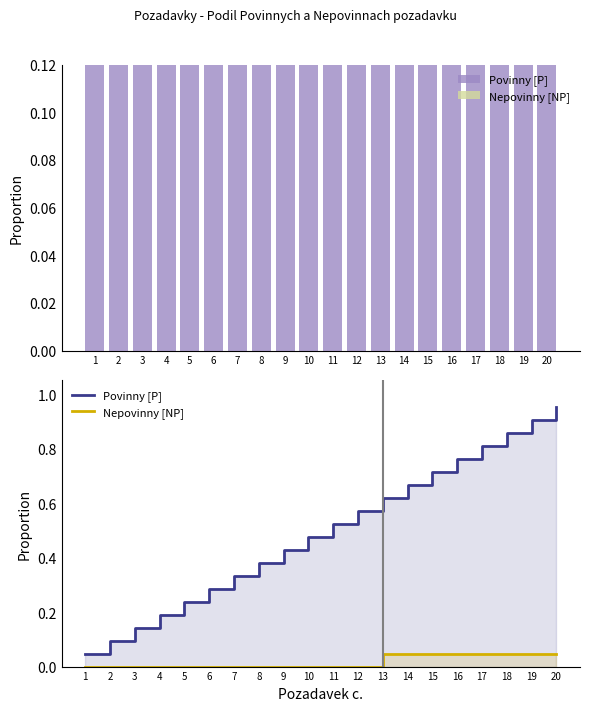

Where is Povinny [P] nearest to the value 0?

1